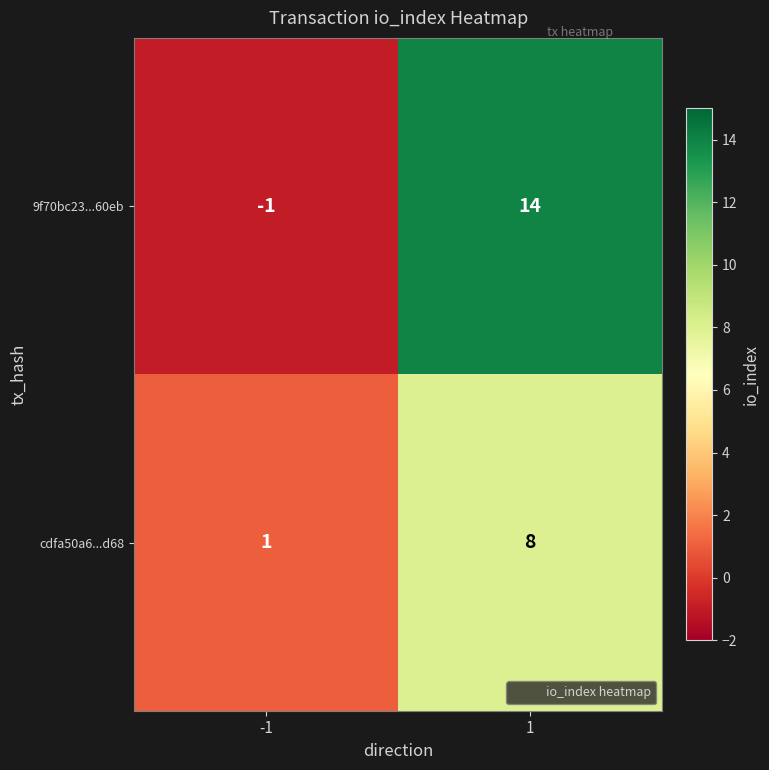

Rank the series by their average value, from highest to lowest.

9f70bc23...60eb, cdfa50a6...d68